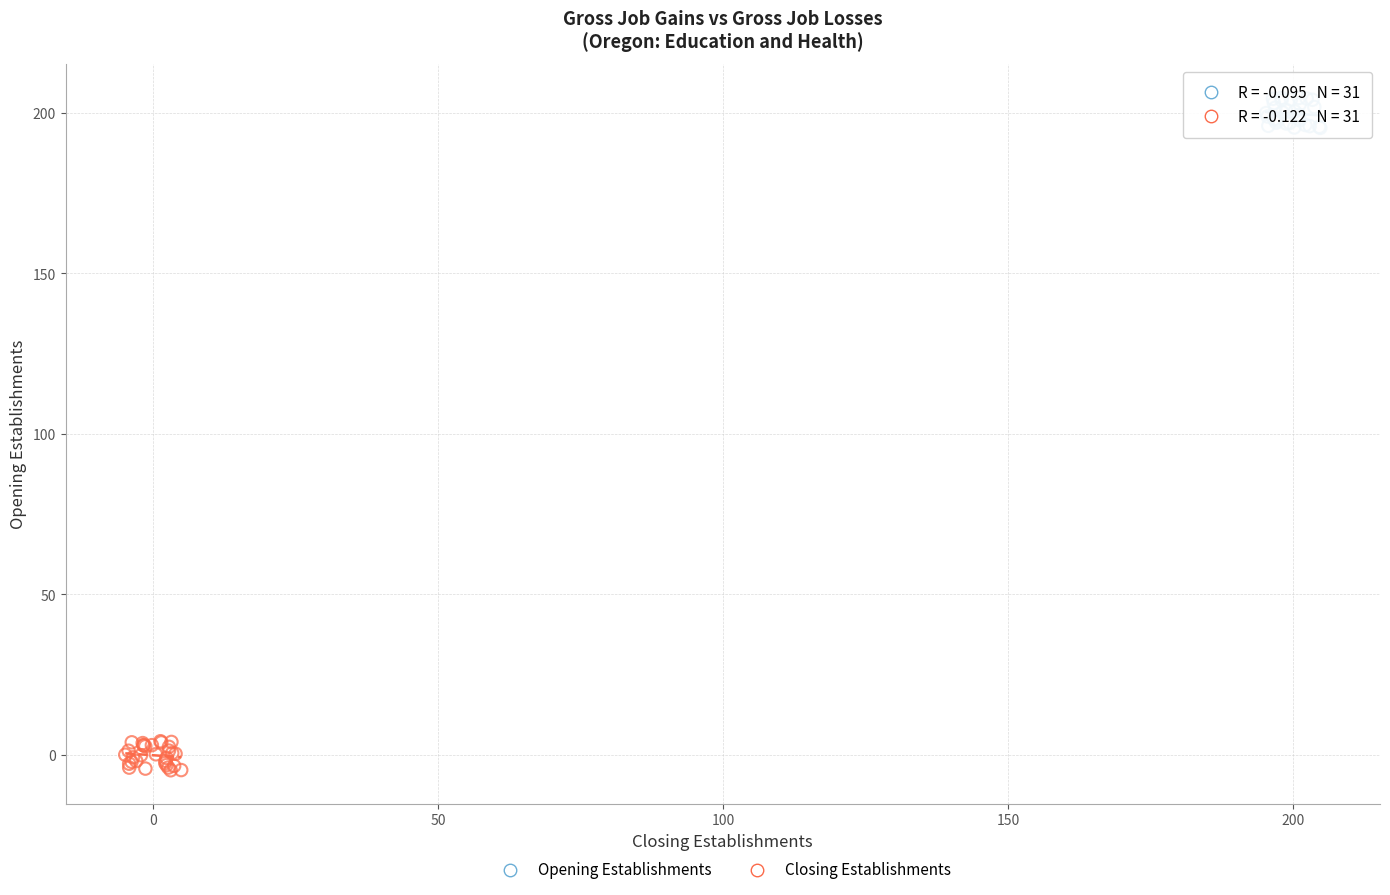

Which series contains the lowest Y value?

Closing Establishments